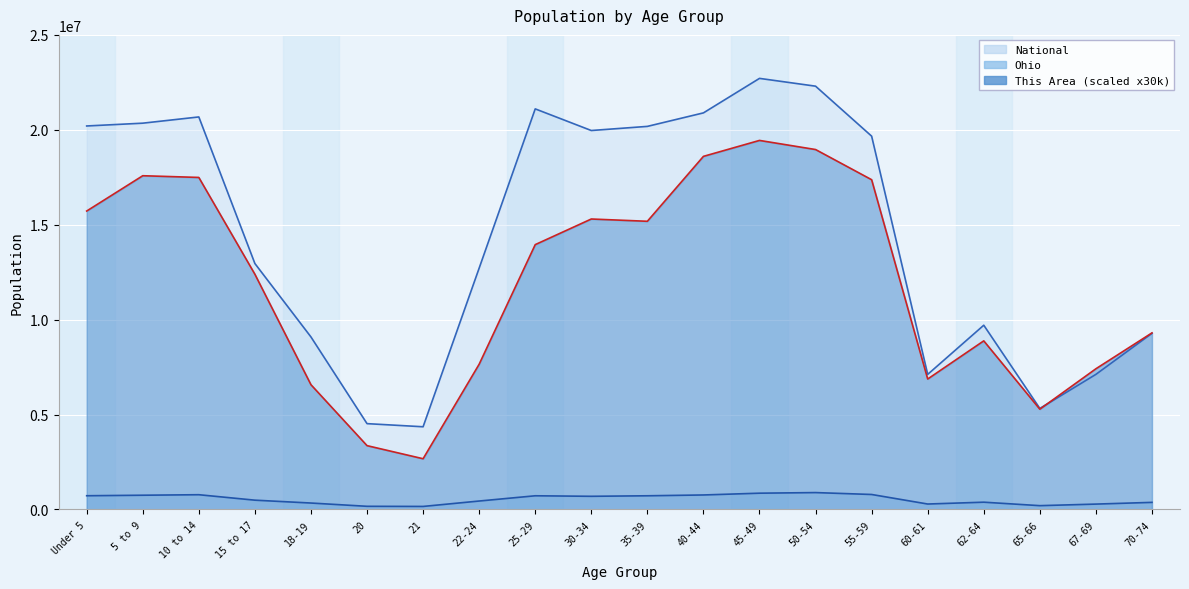

At 50-54, list the series in order from smallest to largest.

Ohio, This Area, National